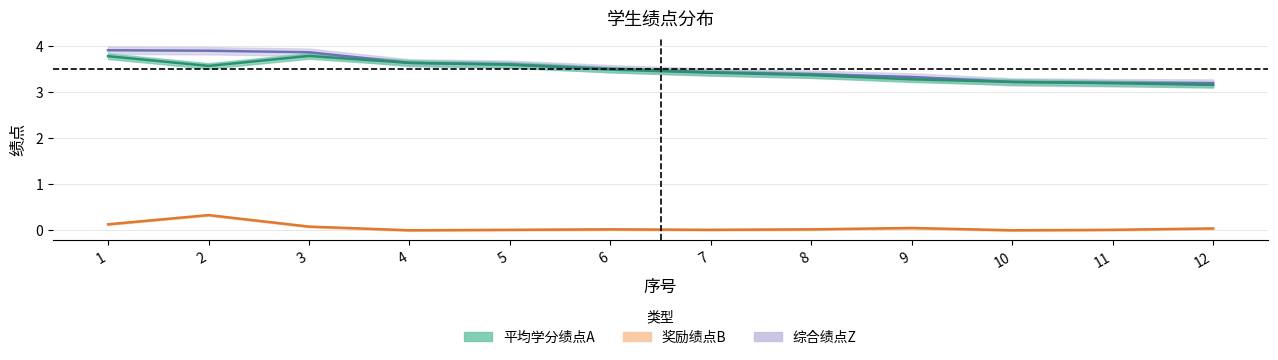

Which series has the widest spread of values?

综合绩点Z